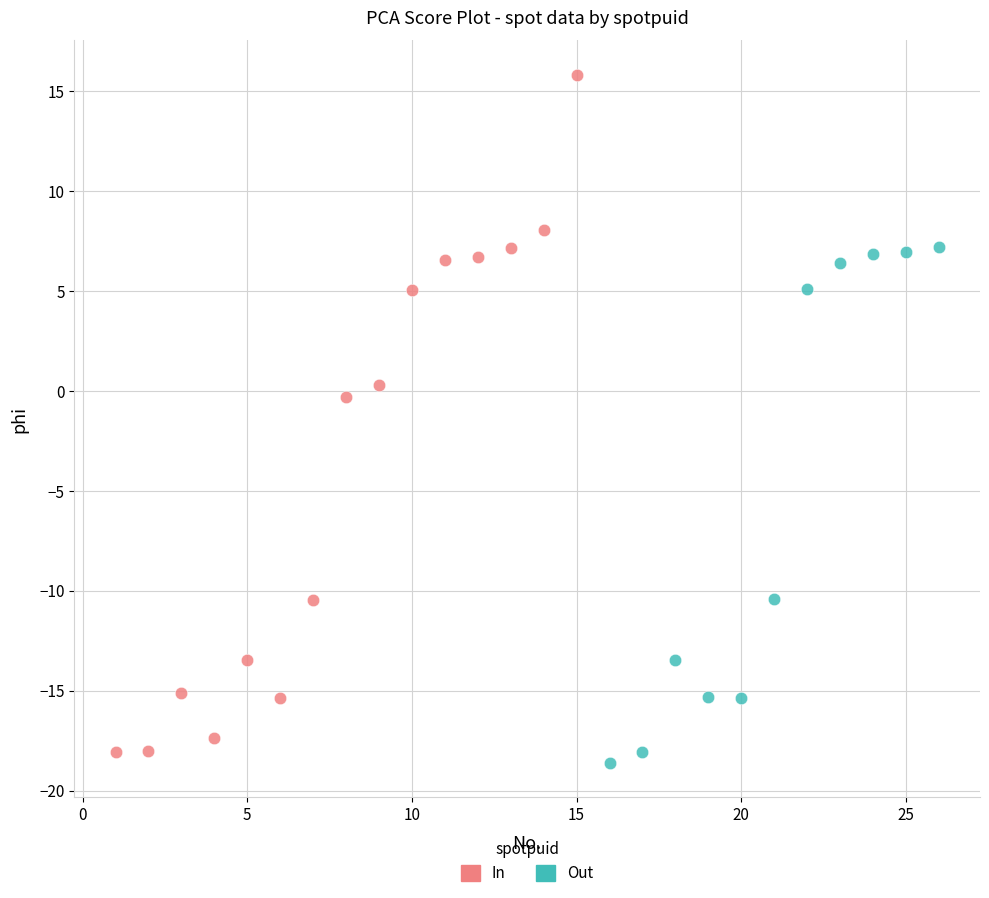

Which series reaches the maximum Y coordinate?

In